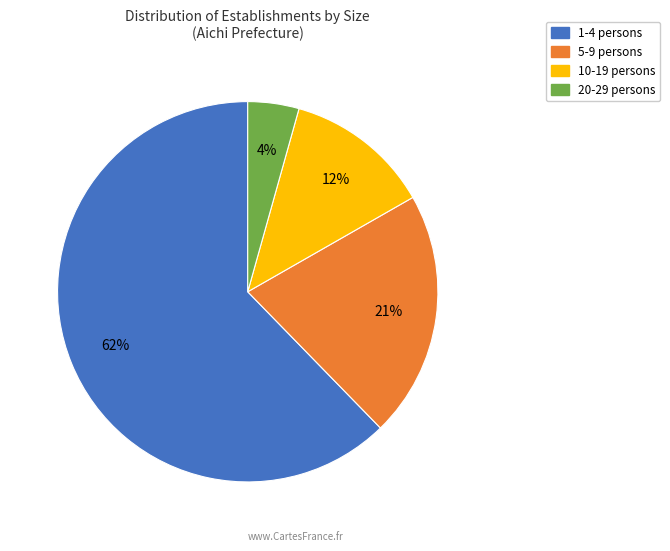

To the nearest percent, what is the combined percentage of 20-29 persons and 5-9 persons?

25%